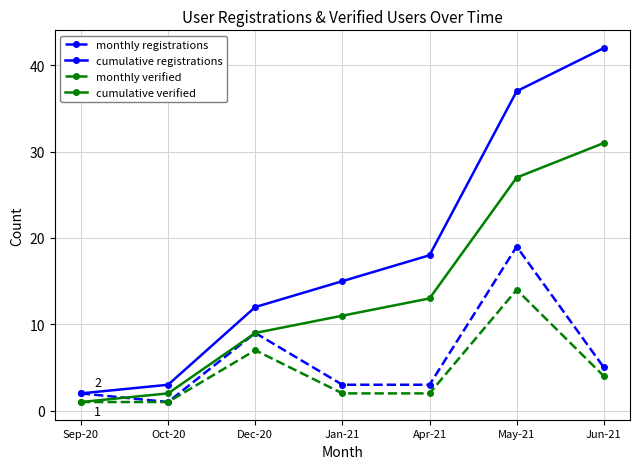

True or false: cumulative verified has a value of 27 at May-21.

True